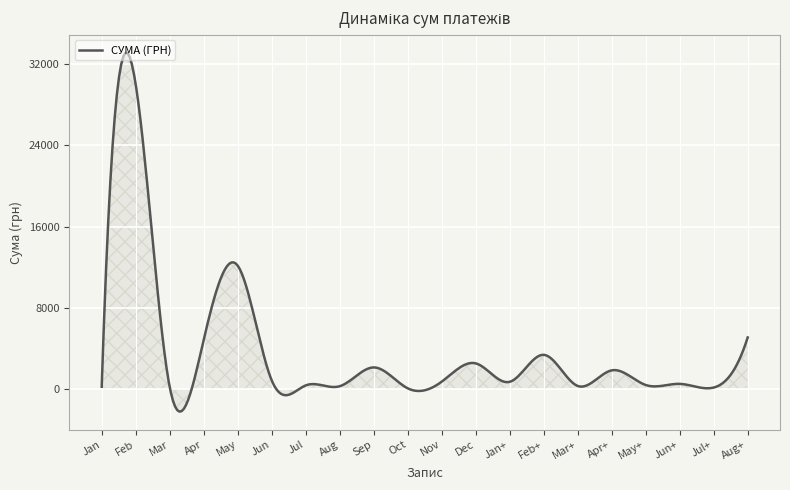

What is the greatest value displayed?

33137.4